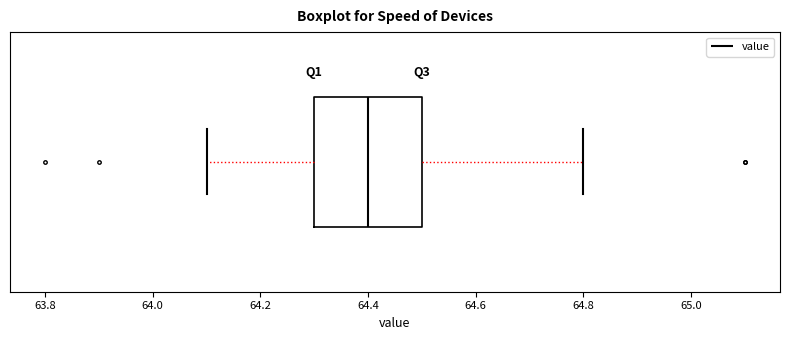

Where does the median line of the box sit on the x-axis? The values are not printed on the chart, so give them approximately, as read against the axis.

64.4